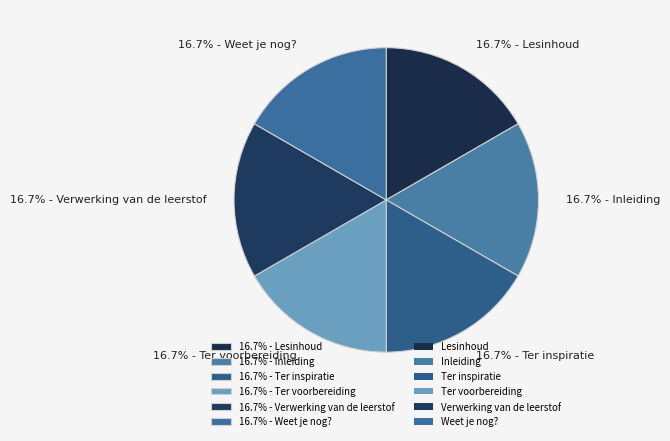

Count the number of slices in the pie.

6